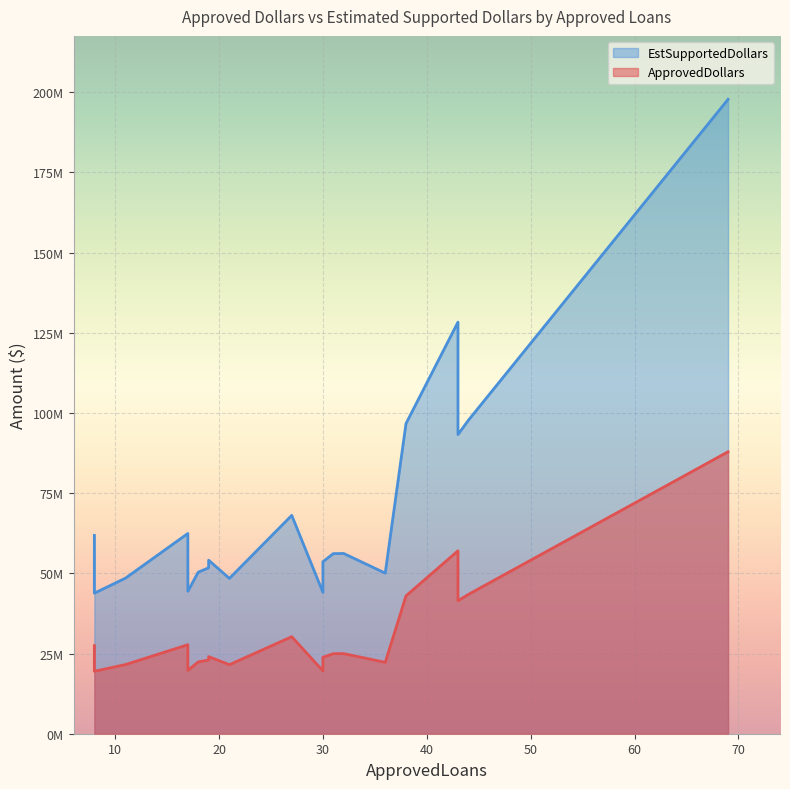

Reading left to right, what are all the values shown in this chart?

ApprovedDollars: 69=87918000	43=57038000	44=43434000	38=42989000	43=41457000	27=30262000	17=27753000	8=27488000	32=24981000	31=24960000	19=24050000	30=23836000	19=22996000	18=22391000	36=22254000	11=21564000	21=21526000	17=19738000	30=19590000	8=19479000
EstSupportedDollars: 69=197815500	43=128335500	44=97726500	38=96725250	43=93278250	27=68089500	17=62444250	8=61848000	32=56207250	31=56160000	19=54112500	30=53631000	19=51741000	18=50379750	36=50071500	11=48519000	21=48433500	17=44410500	30=44077500	8=43827750